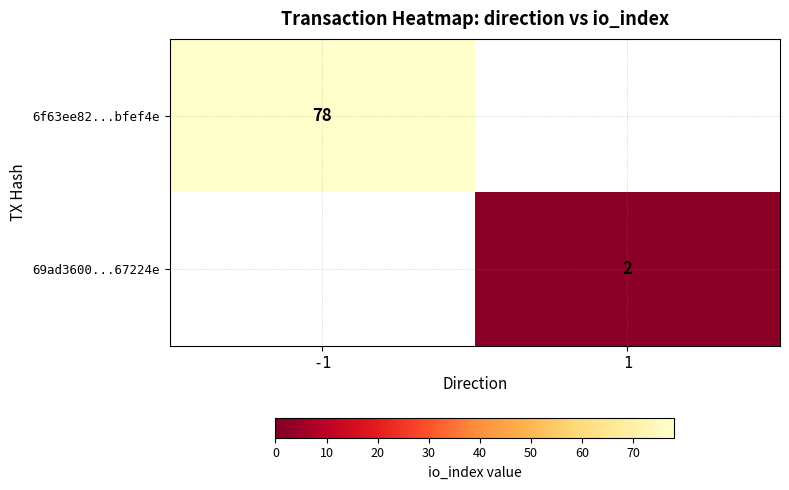

What is the greatest value displayed?

78.0